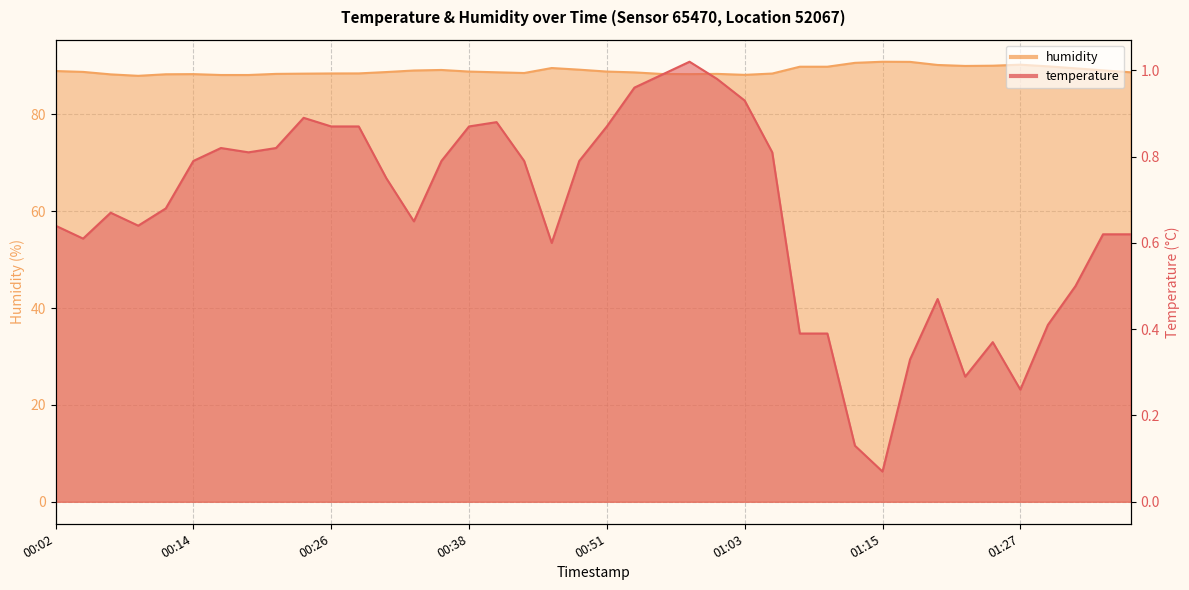

Between 00:24 and 01:08, which series saw the biggest shift?

humidity